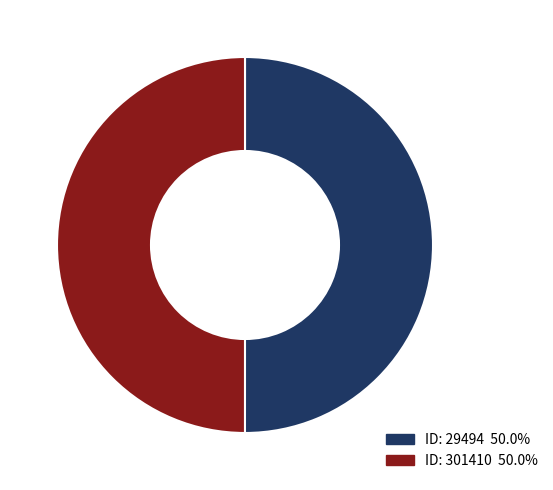

Do ID: 301410 50.0% and ID: 29494 50.0% together represent more than half of the pie?

Yes